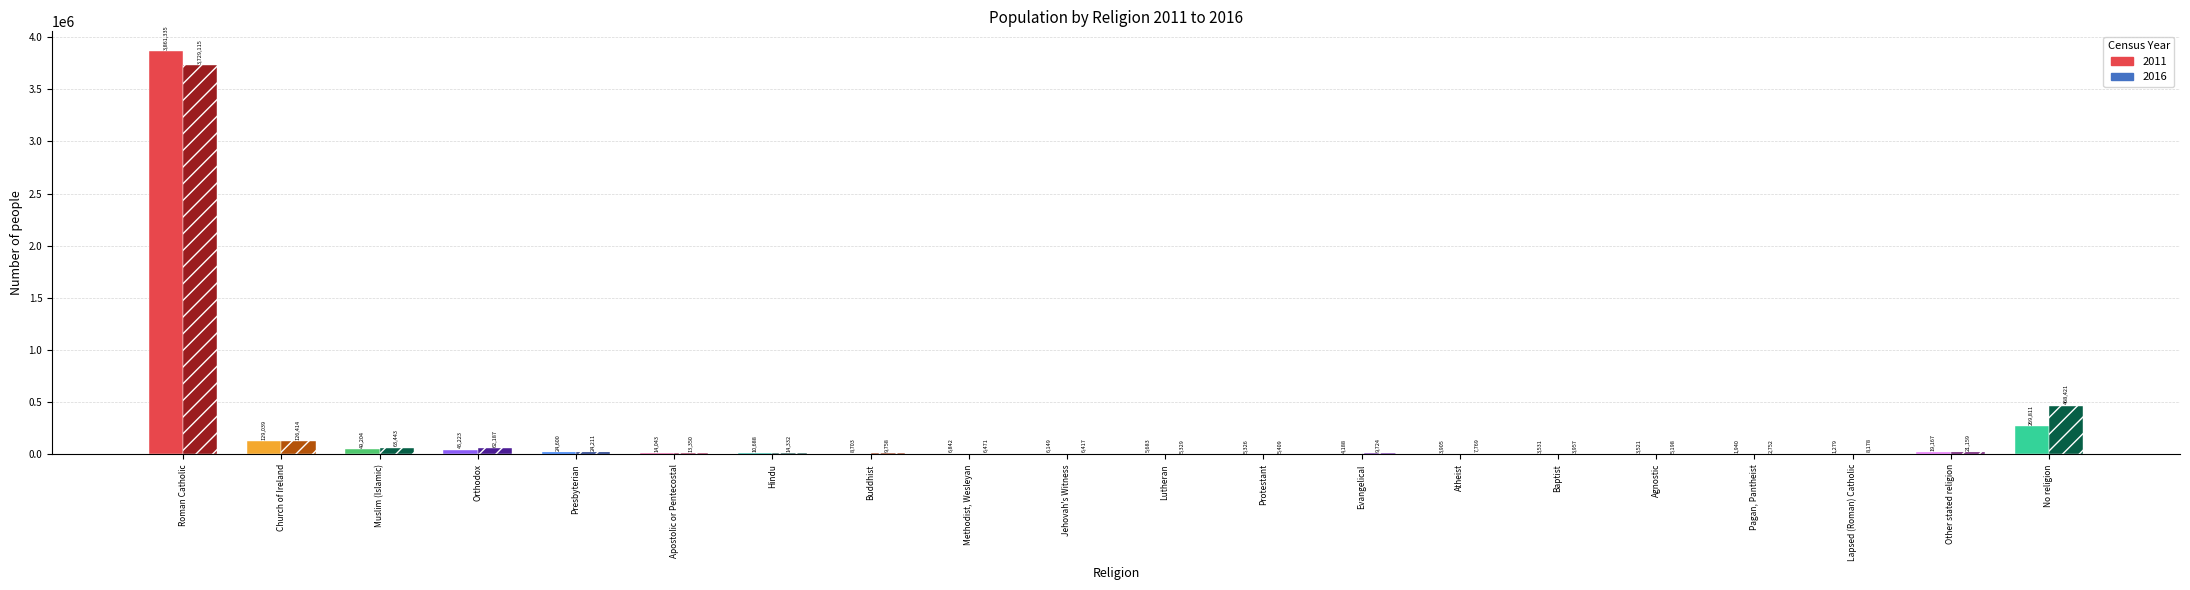

Reading right to left, extract all data points from this chart.

2011: No religion=269811	Other stated religion=19167	Lapsed (Roman) Catholic=1279	Pagan, Pantheist=1940	Agnostic=3521	Baptist=3531	Atheist=3905	Evangelical=4188	Protestant=5326	Lutheran=5683	Jehovah's Witness=6149	Methodist, Wesleyan=6842	Buddhist=8703	Hindu=10688	Apostolic or Pentecostal=14043	Presbyterian=24600	Orthodox=45223	Muslim (Islamic)=49204	Church of Ireland=129039	Roman Catholic=3861335
2016: No religion=468421	Other stated religion=21159	Lapsed (Roman) Catholic=8178	Pagan, Pantheist=2752	Agnostic=5198	Baptist=3957	Atheist=7769	Evangelical=9724	Protestant=5409	Lutheran=5329	Jehovah's Witness=6417	Methodist, Wesleyan=6471	Buddhist=9758	Hindu=14332	Apostolic or Pentecostal=13350	Presbyterian=24211	Orthodox=62187	Muslim (Islamic)=63443	Church of Ireland=126414	Roman Catholic=3729115